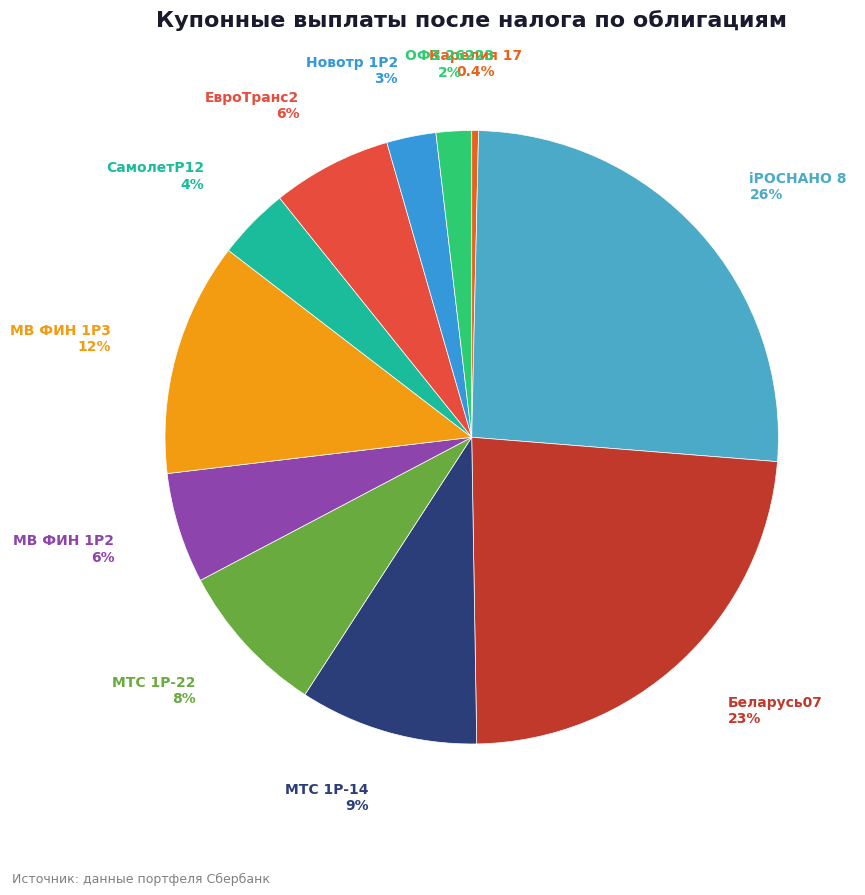

Count the number of slices in the pie.

11